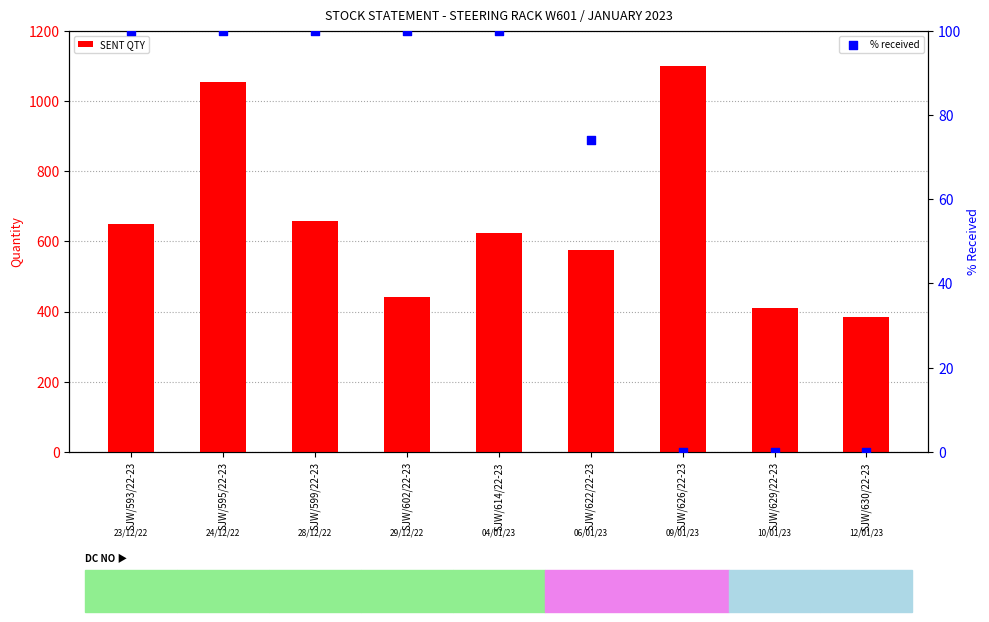

What is the total value across all series at SJW/602/22-23?

542.0